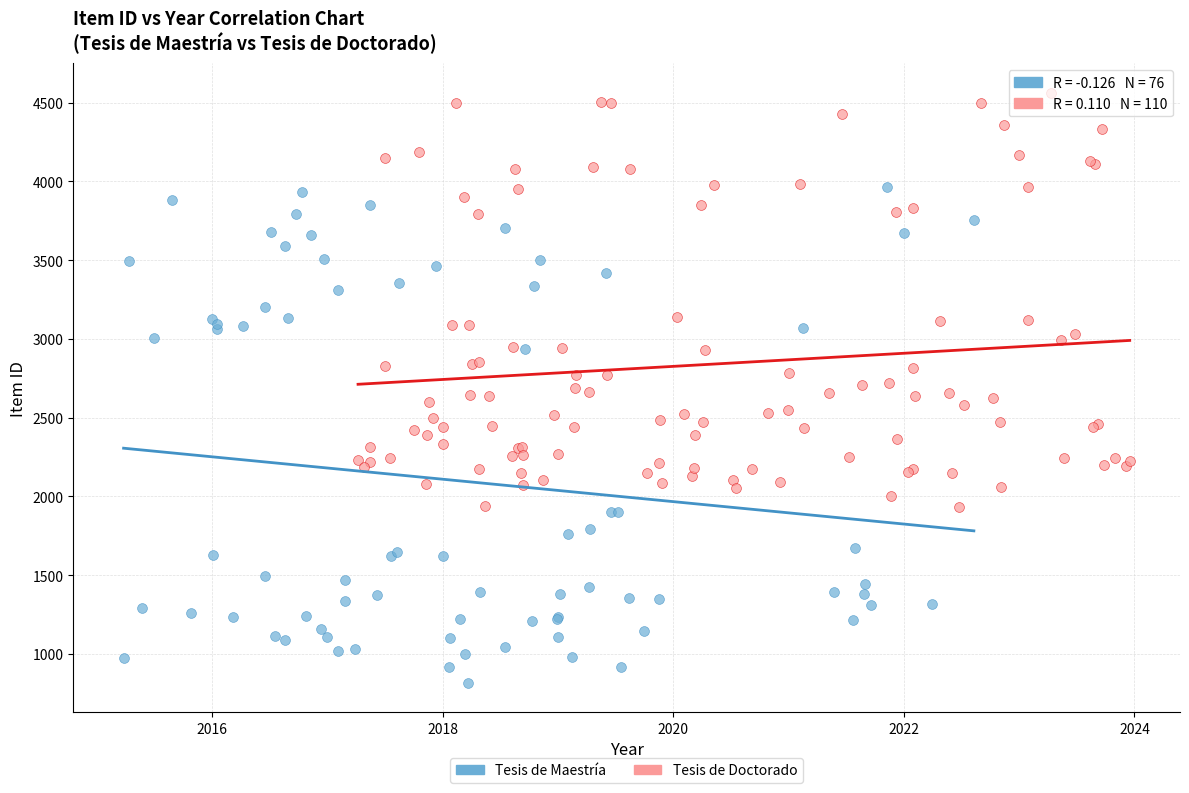

Which series contains the lowest Y value?

Tesis de Maestría